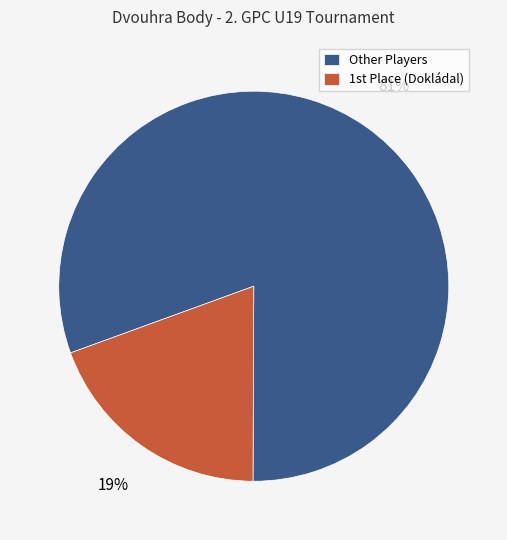

Which slice represents more than half of the pie?

Other Players